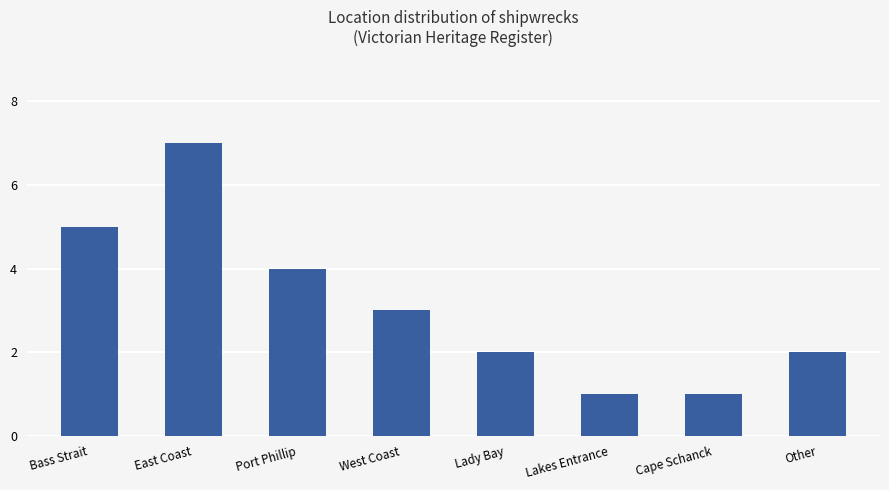

Which category has the highest value across all series?

East Coast